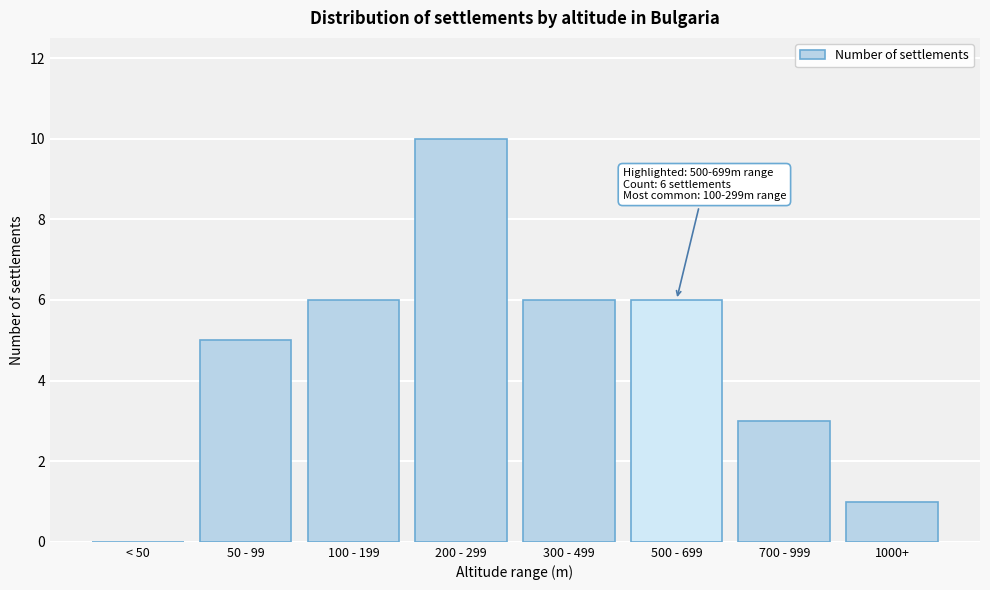

Reading left to right, what are all the values shown in this chart?

< 50=0	50 - 99=5	100 - 199=6	200 - 299=10	300 - 499=6	500 - 699=6	700 - 999=3	1000+=1